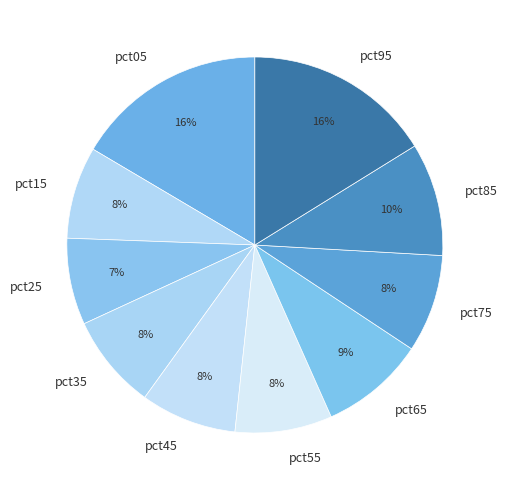

How many slices are in this pie chart?

10